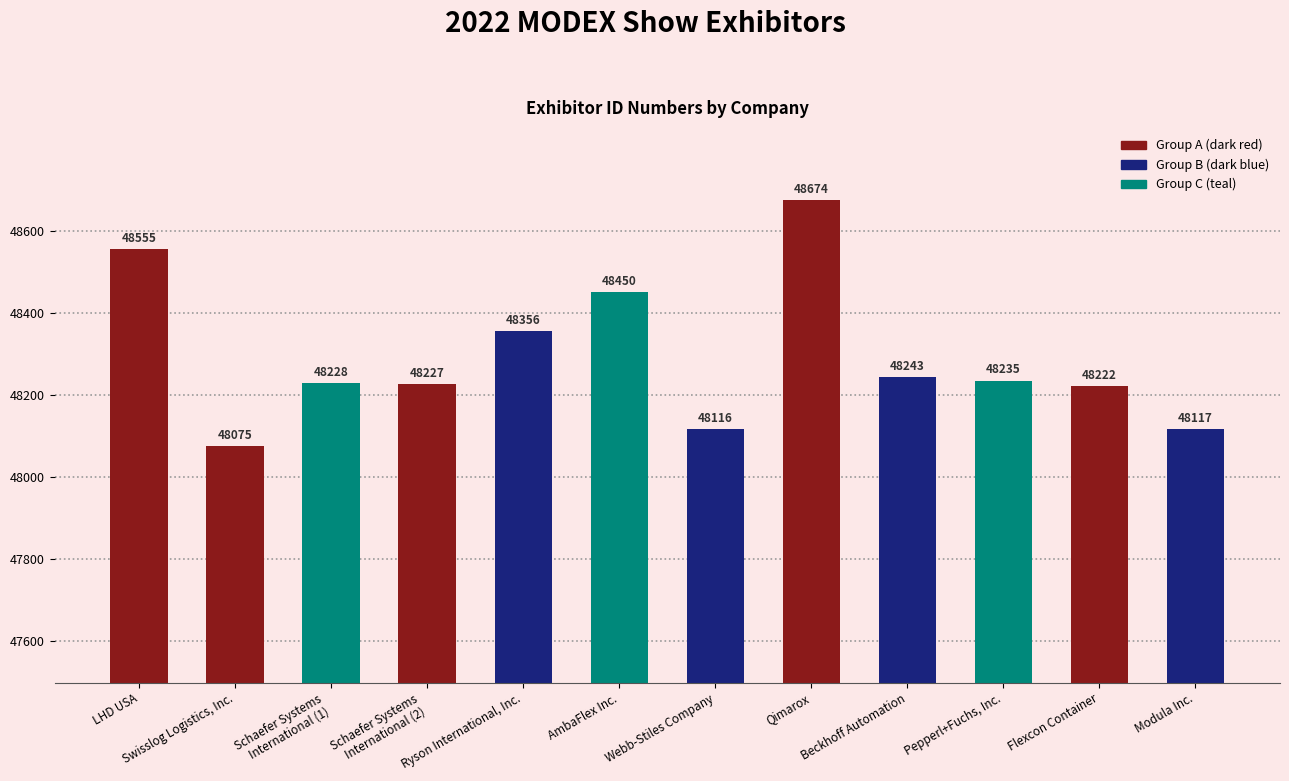

Approximately how many times larger is the value at Schaefer Systems
International (2) compared to Schaefer Systems
International (1)?

1.0